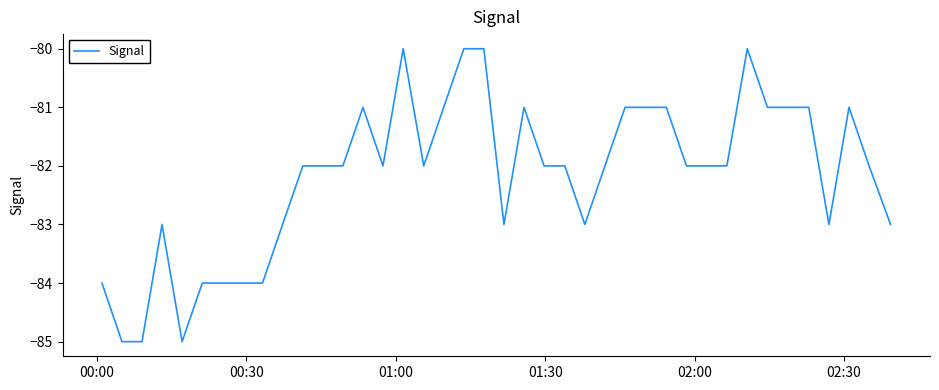

Does the chart have visible grid lines?

No